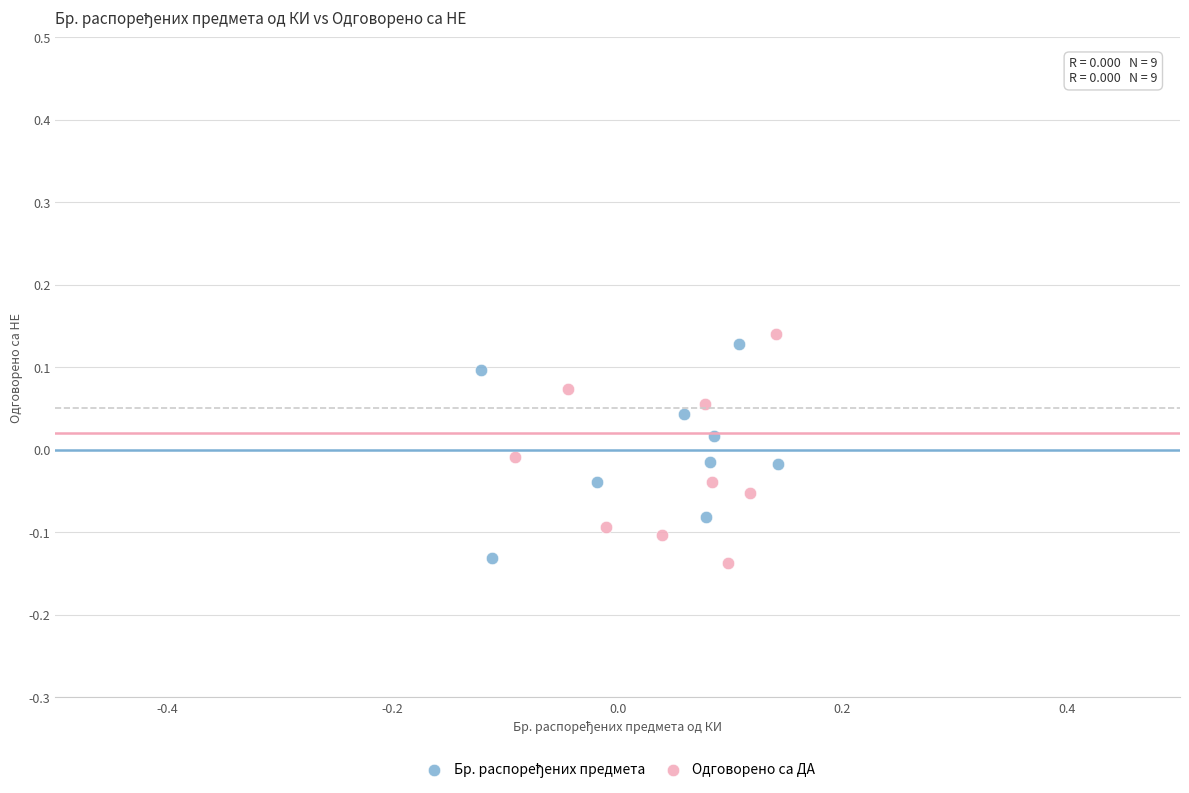

Which series contains the highest Y value?

Одговорено са ДА